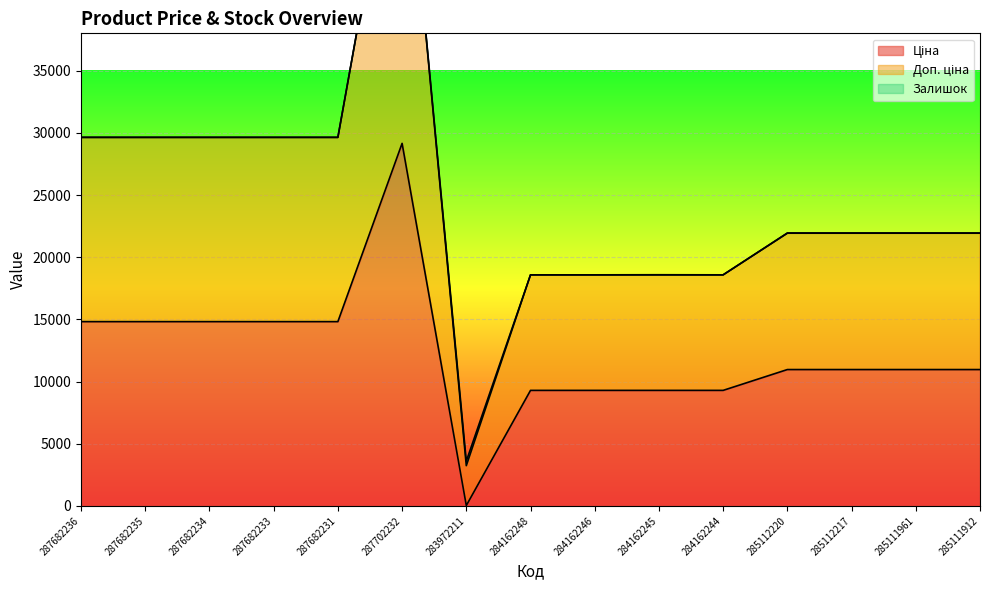

What is the label of the 6th point from the right?

284162245